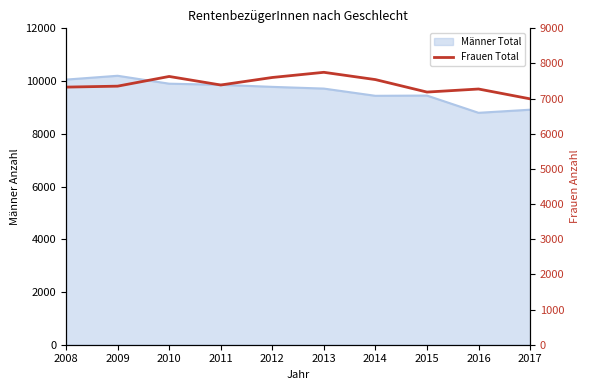

Which category has the lowest value across all series?

2017